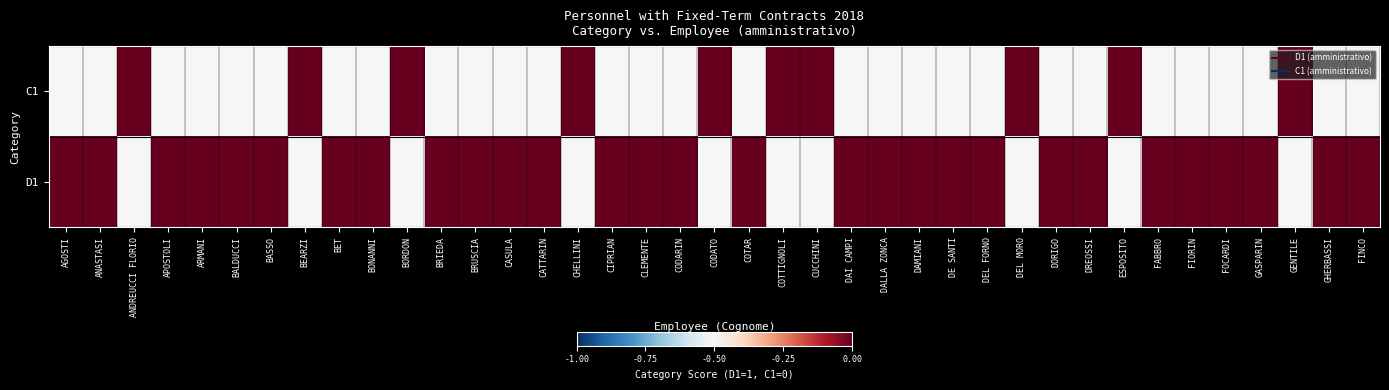

Rank the series by their maximum value, from lowest to highest.

C1, D1